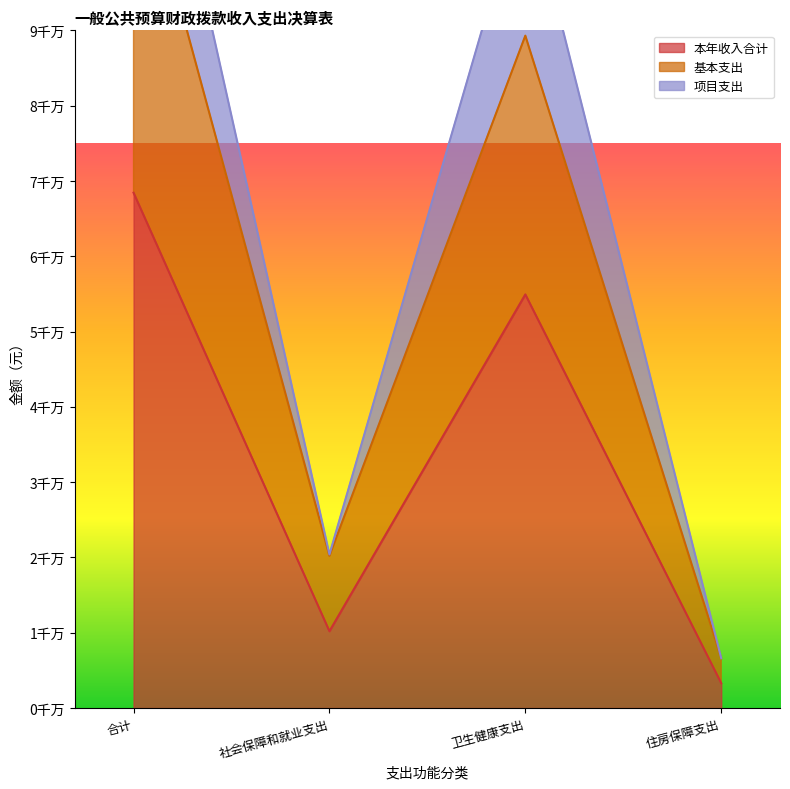

At 住房保障支出, list the series in order from largest to smallest.

基本支出, 项目支出, 本年收入合计